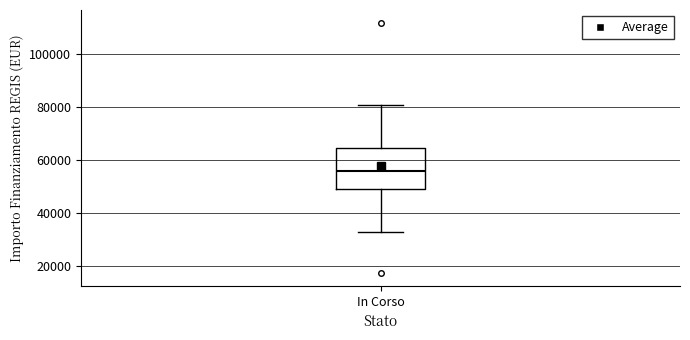

Read this box plot against the y-axis: the position of the median line, the range covered by the box, and the ends of both whiskers. The values are not printed on the chart, so give them approximately, as read against the axis.

median 56000, box 50000 to 64000, whiskers 32000 to 80000